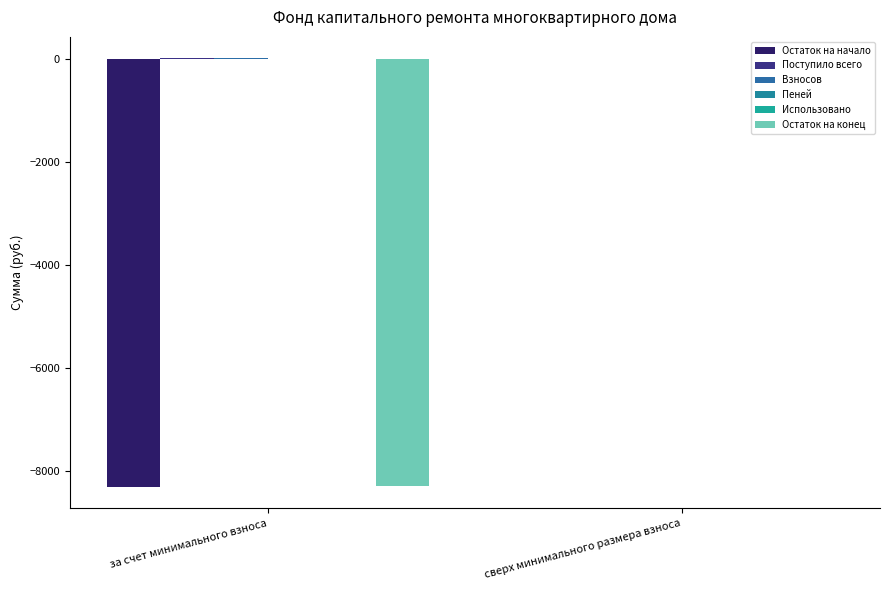

What is the sum of all Остаток на начало values?

-8315.8